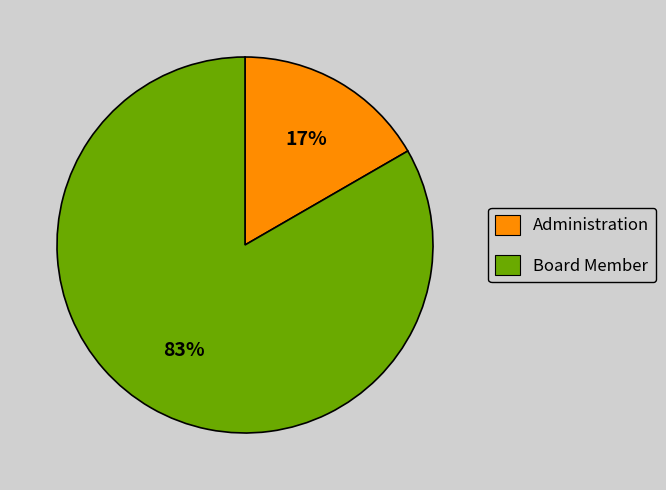

To the nearest percent, what is the combined percentage of Administration and Board Member?

100%